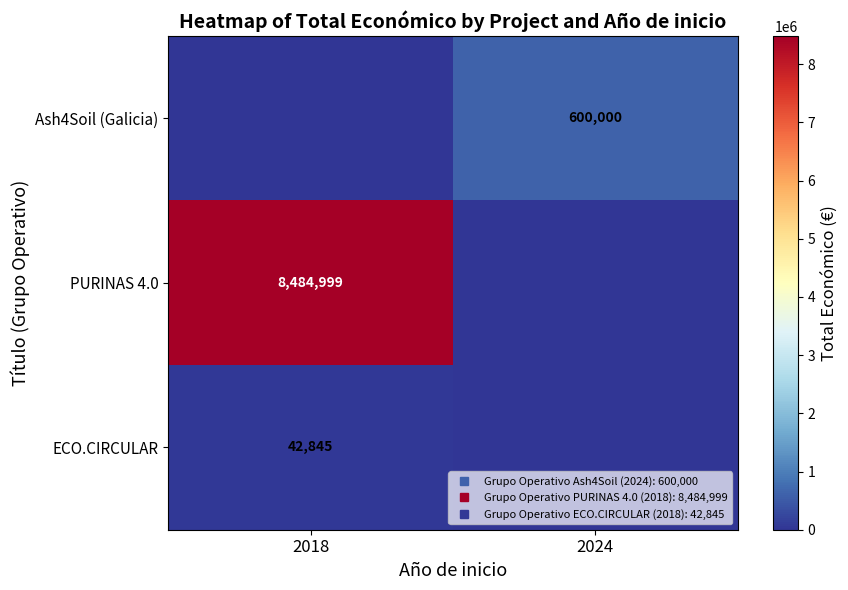

The value of PURINAS 4.0 at 2024 is 0. True or false?

True